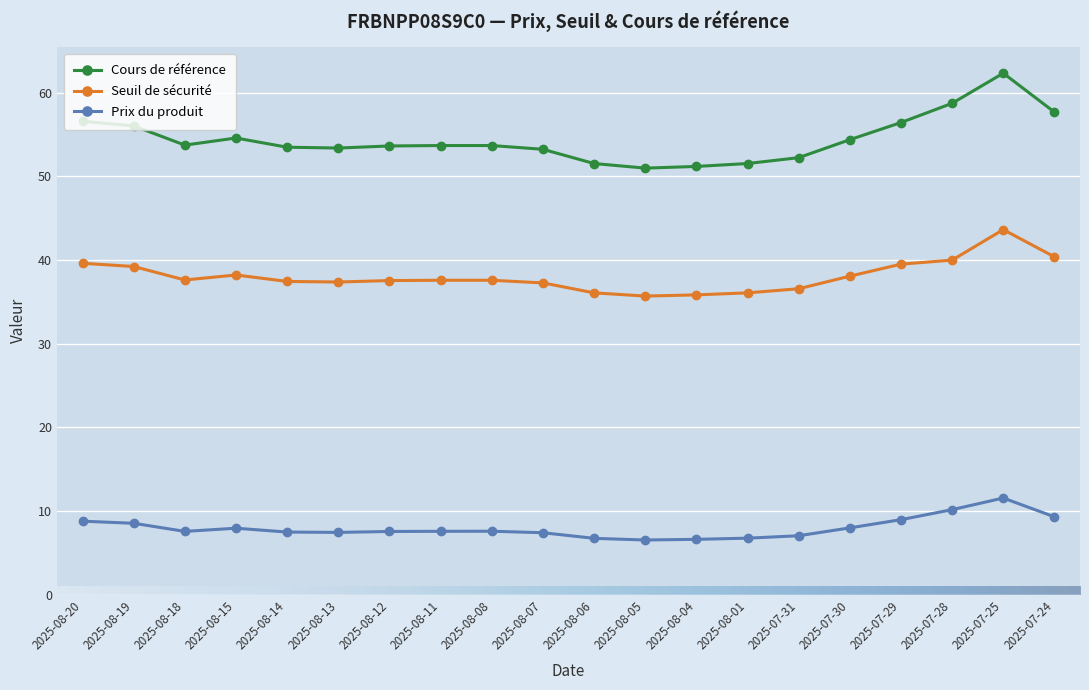

List the series in order of their peak value, highest first.

Cours de référence, Seuil de sécurité, Prix du produit